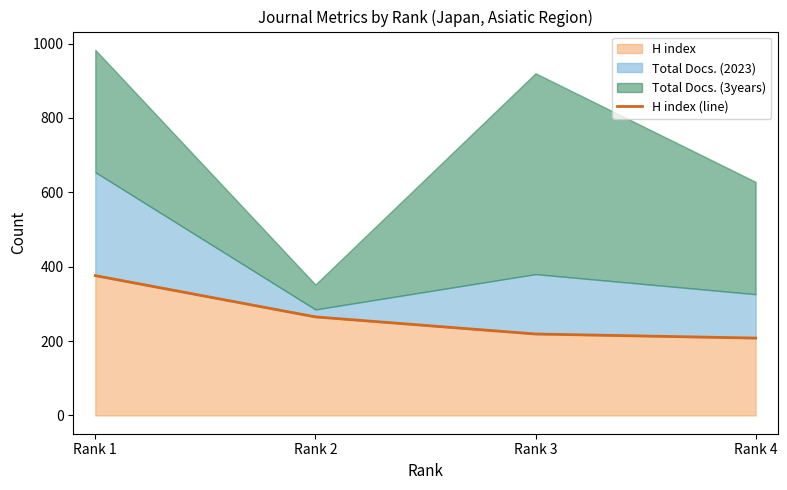

Is it true that the value at Rank 3 is 143?

False